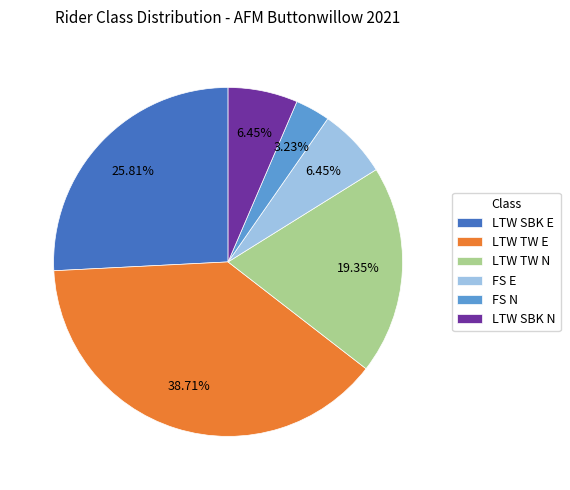

How much of the chart is everything except LTW SBK E?

74.2%